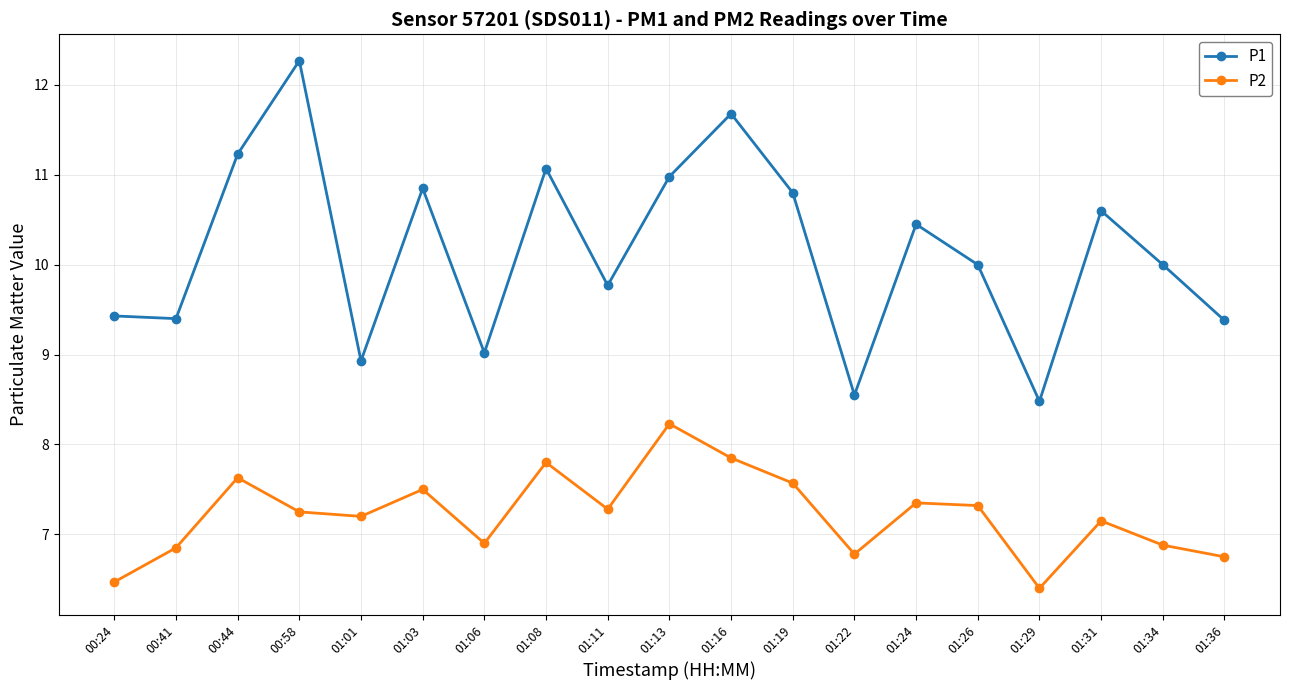

What is the lowest value of the P1 series?

8.5